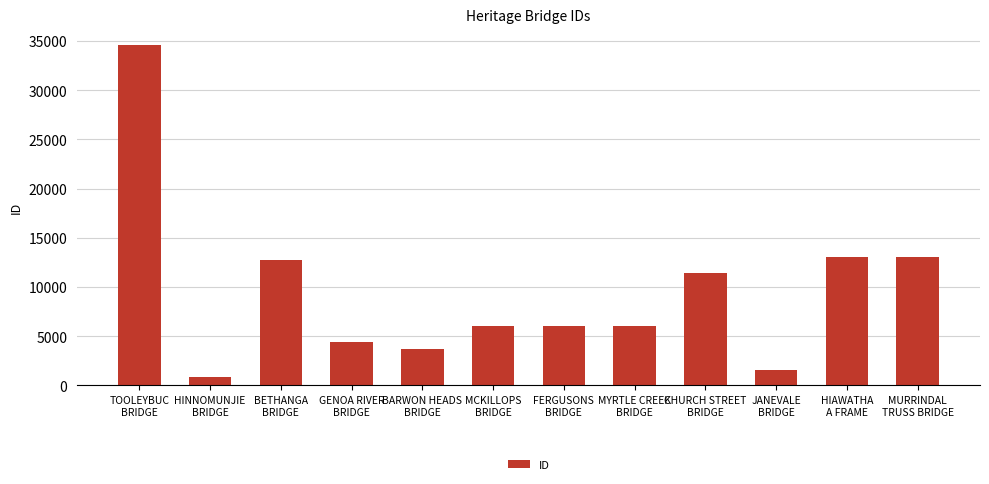

Approximately how many times larger is the value at GENOA RIVER
BRIDGE compared to MCKILLOPS
BRIDGE?

0.7